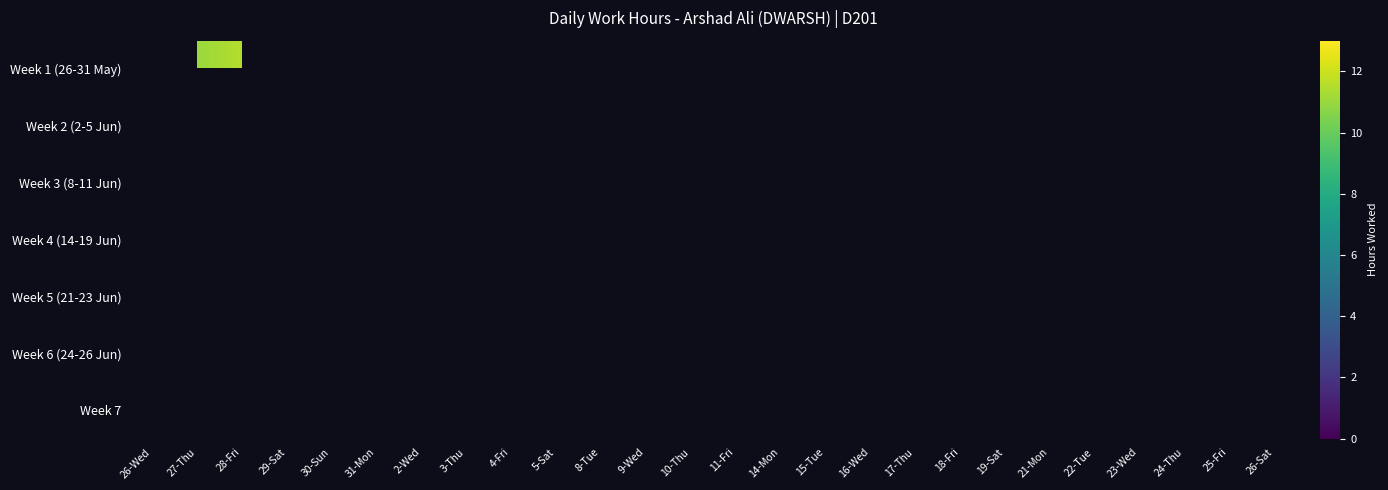

At 4-Fri, list the series in order from smallest to largest.

Week 1 (26-31 May), Week 2 (2-5 Jun), Week 3 (8-11 Jun), Week 4 (14-19 Jun), Week 5 (21-23 Jun), Week 6 (24-26 Jun), Week 7